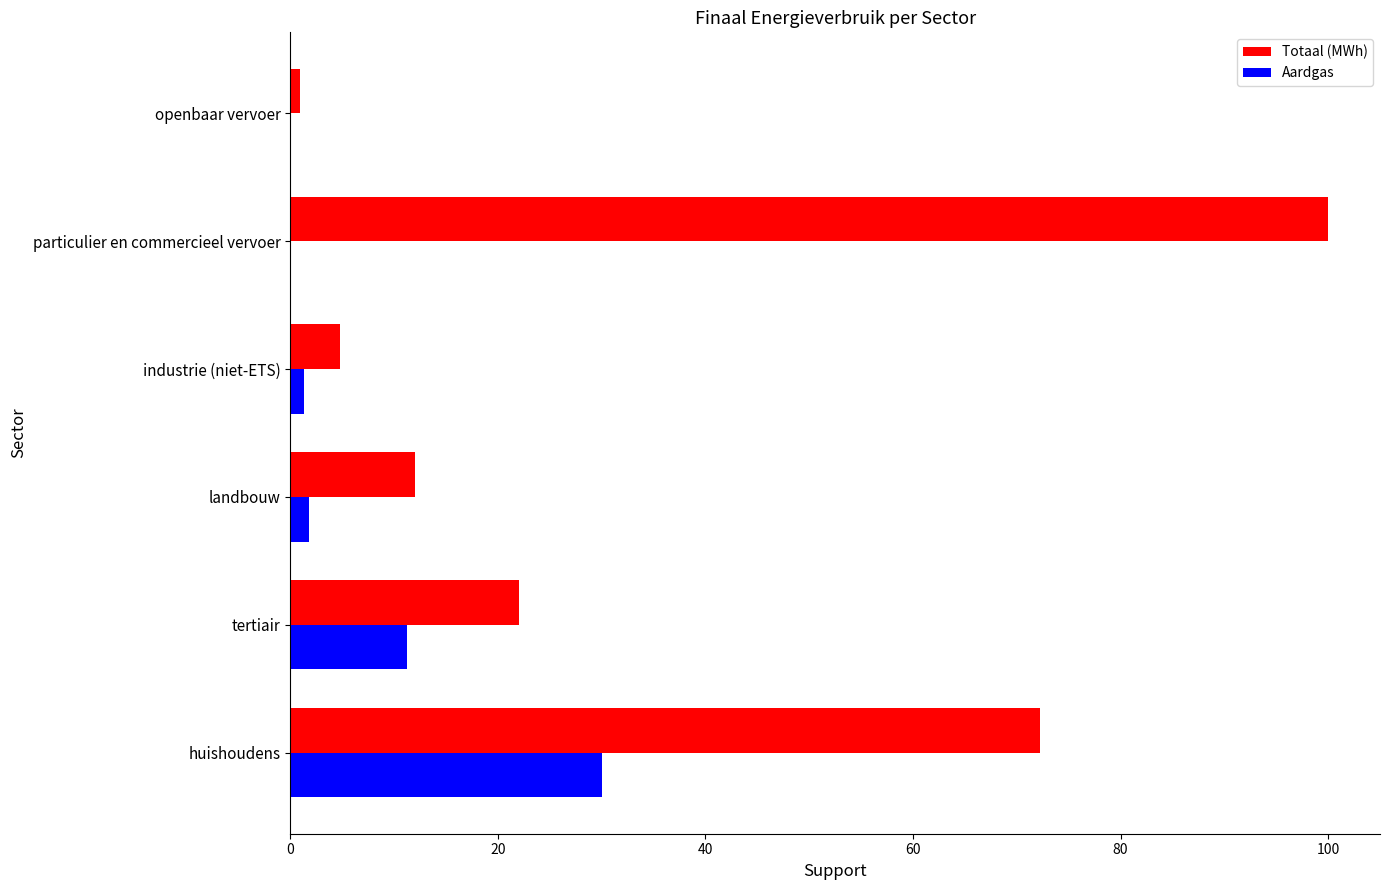

Is it true that Aardgas equals 20.3 at huishoudens?

False